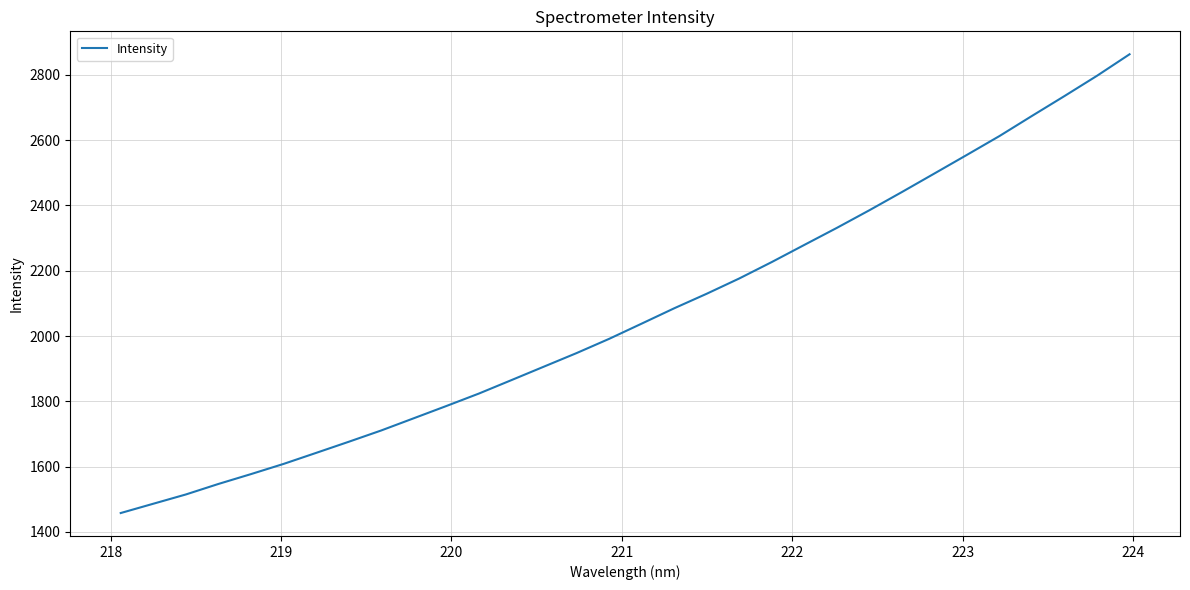

What is the smallest value displayed?

1458.0